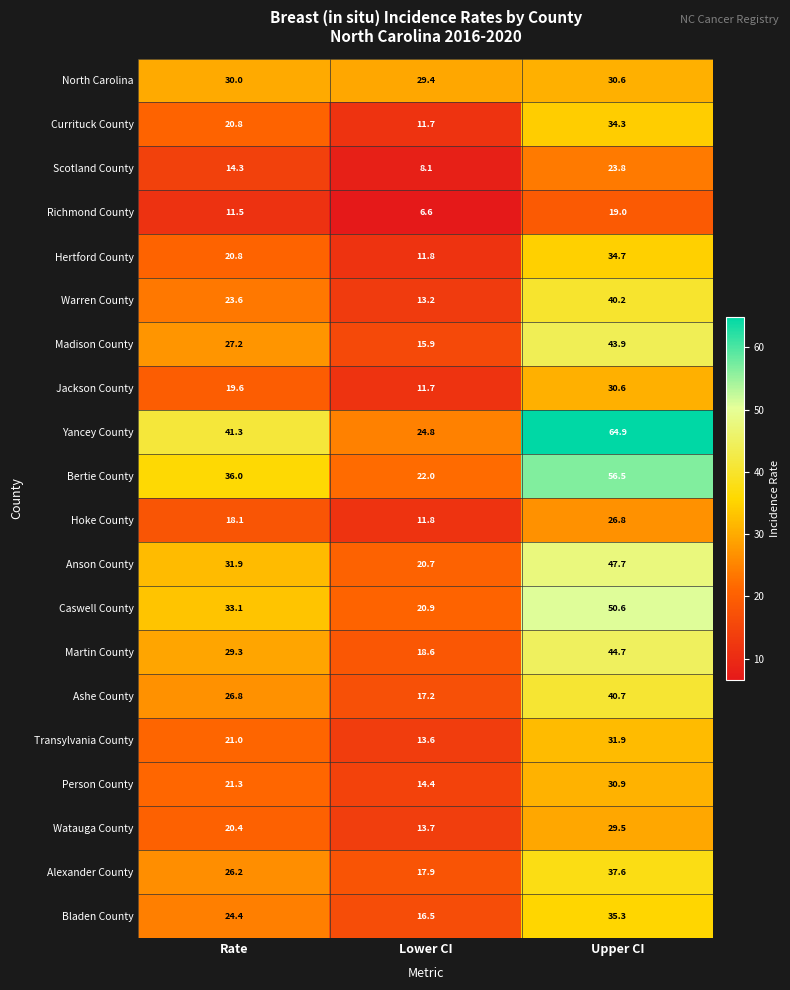

At which label is Warren County closest to 26?

Rate